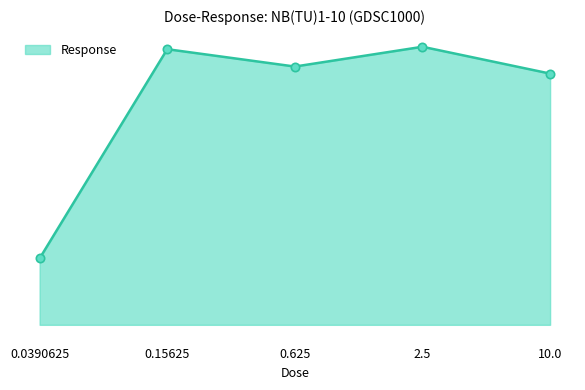

At which label does the data first exceed 107?

0.15625